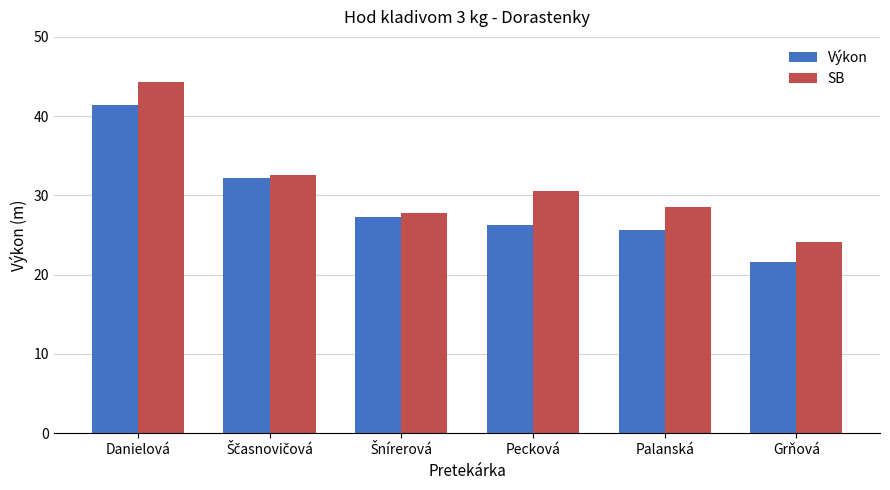

What is the spread (max minus min) of values at Palanská?

2.9